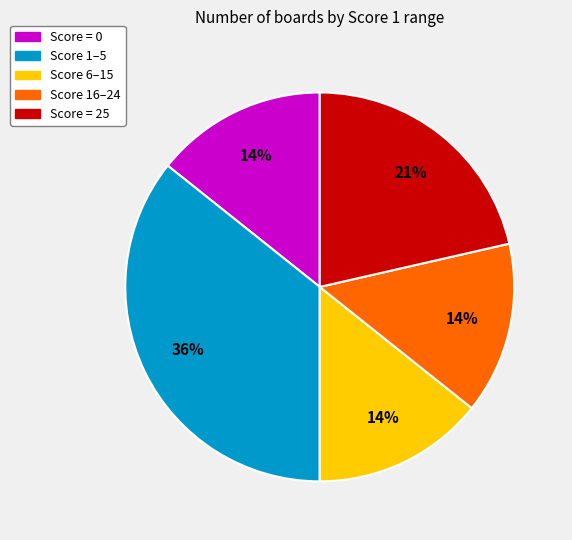

To the nearest percent, what is the average slice percentage?

20%